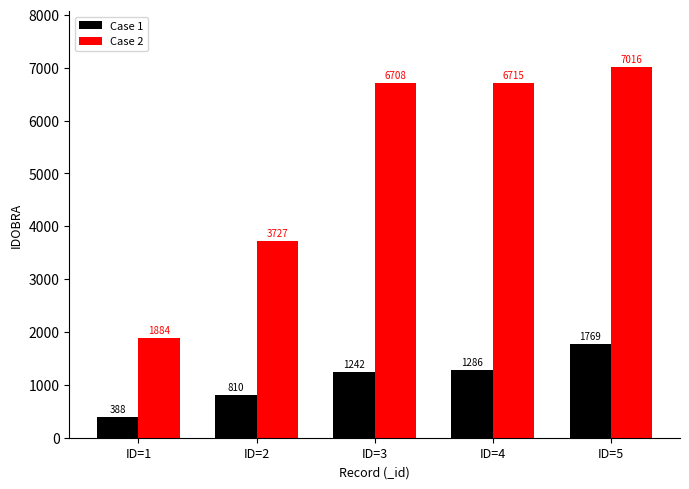

Which category has the lowest value in the Case 1 series?

ID=1